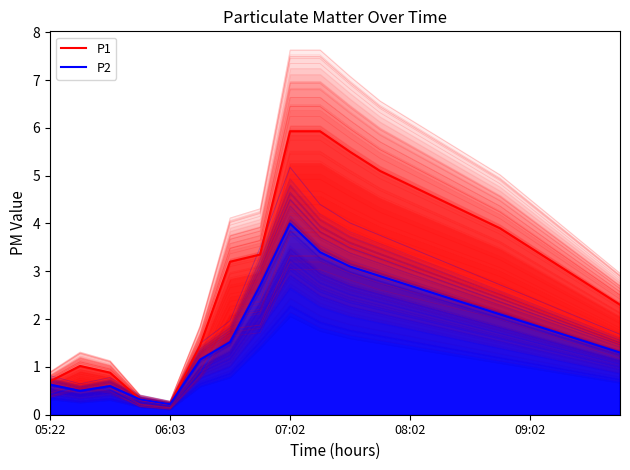

Where is the first local maximum for P2?

07:02